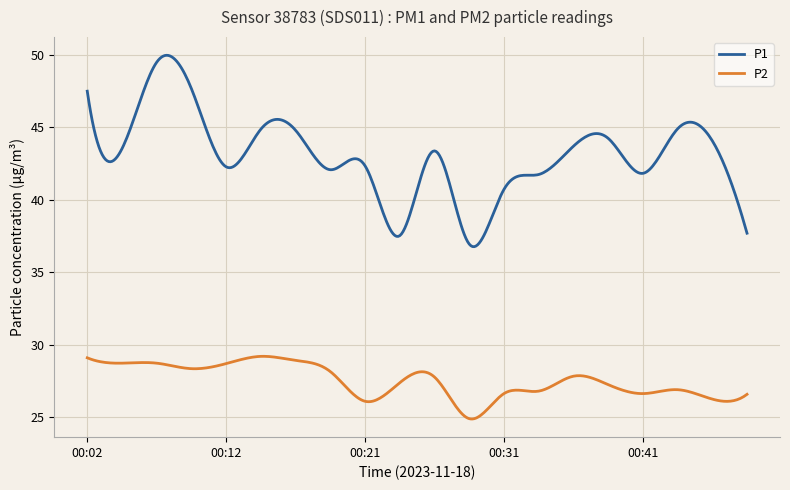

True or false: P1 and P2 intersect in this chart.

False